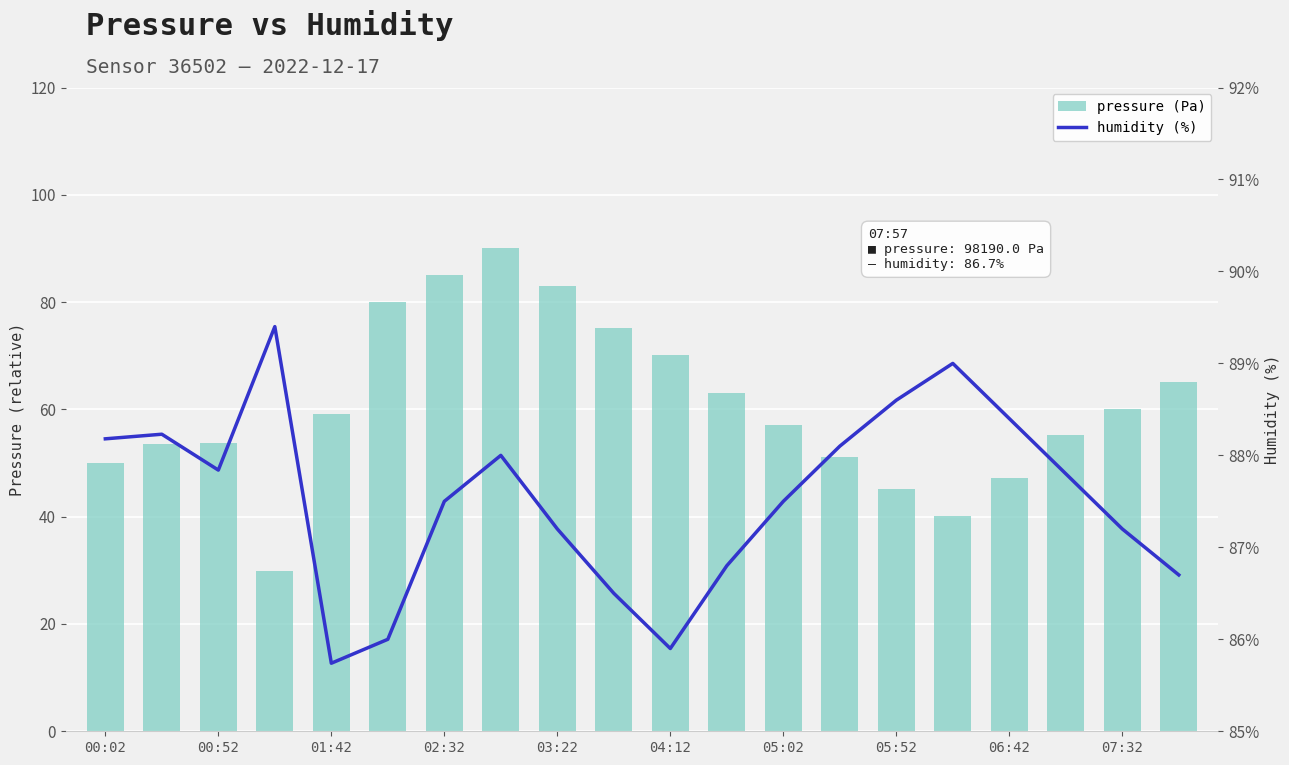

True or false: humidity has a value of 32.0 at 02:32.

False